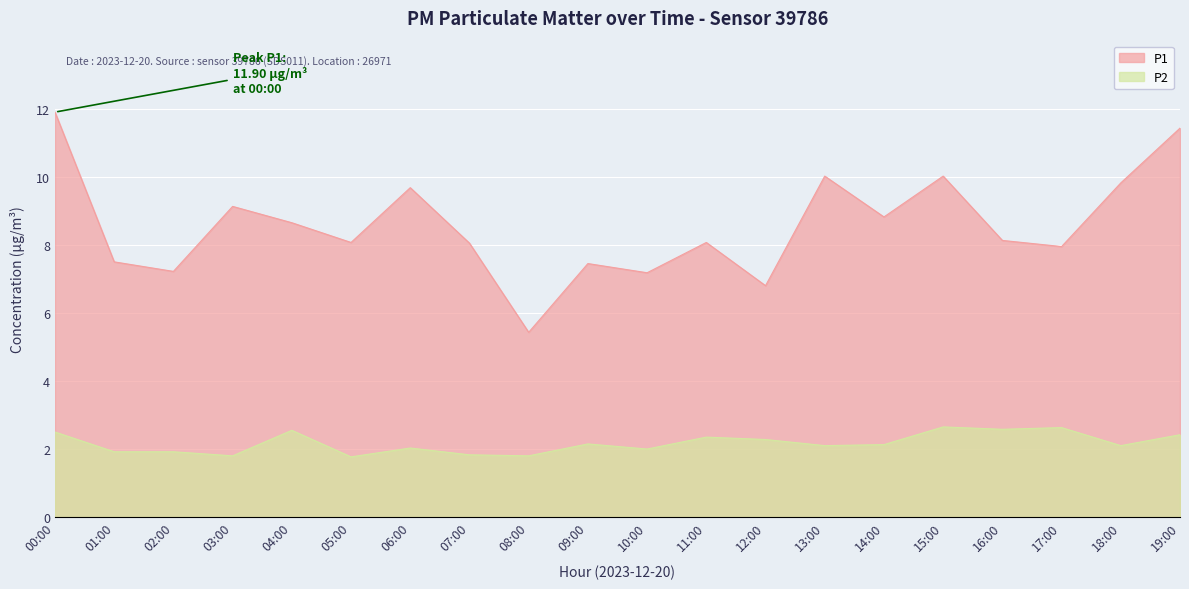

What is the average value of the P1 series?

8.6